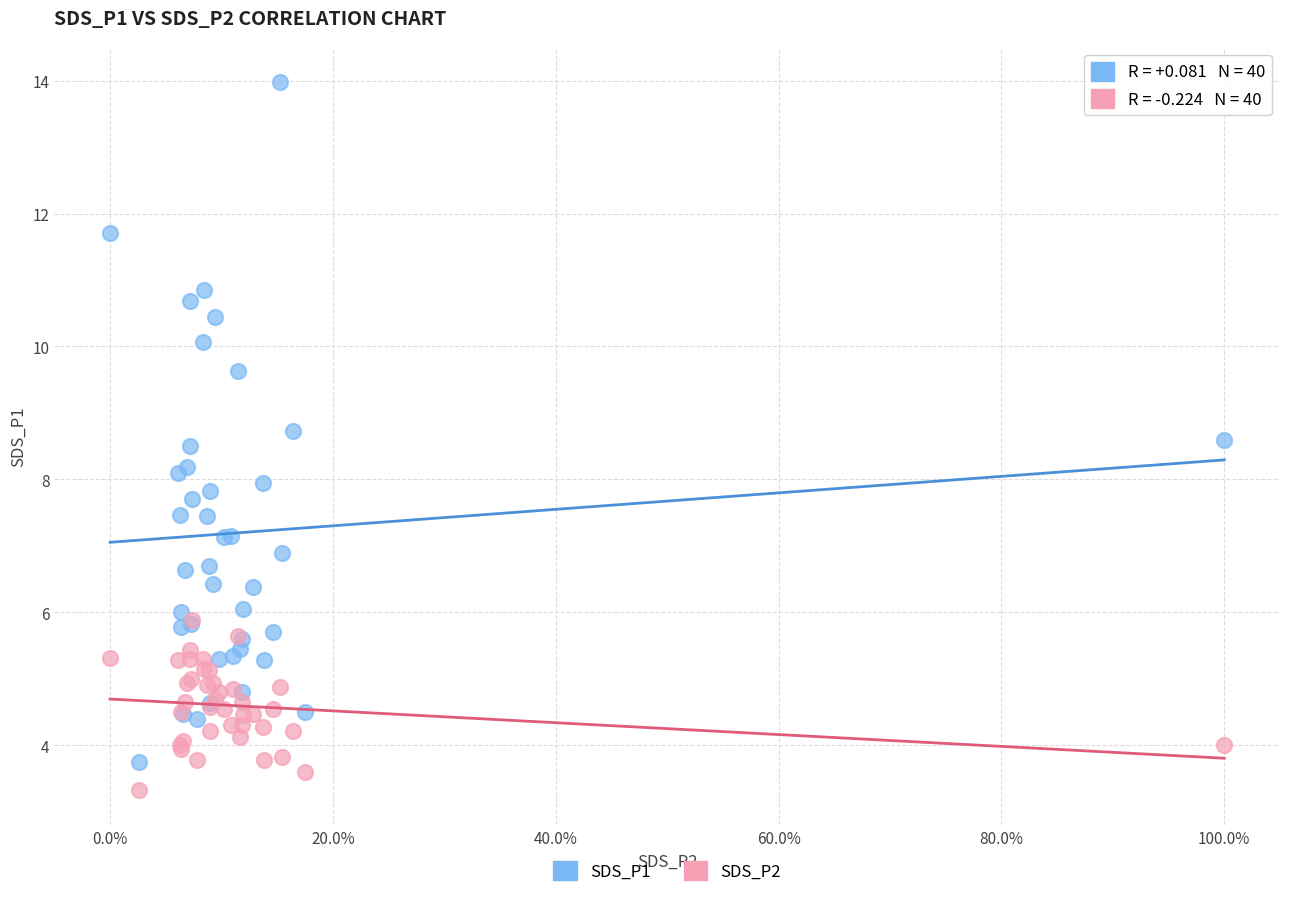

What are all the series names shown in the legend?

SDS_P1, SDS_P2